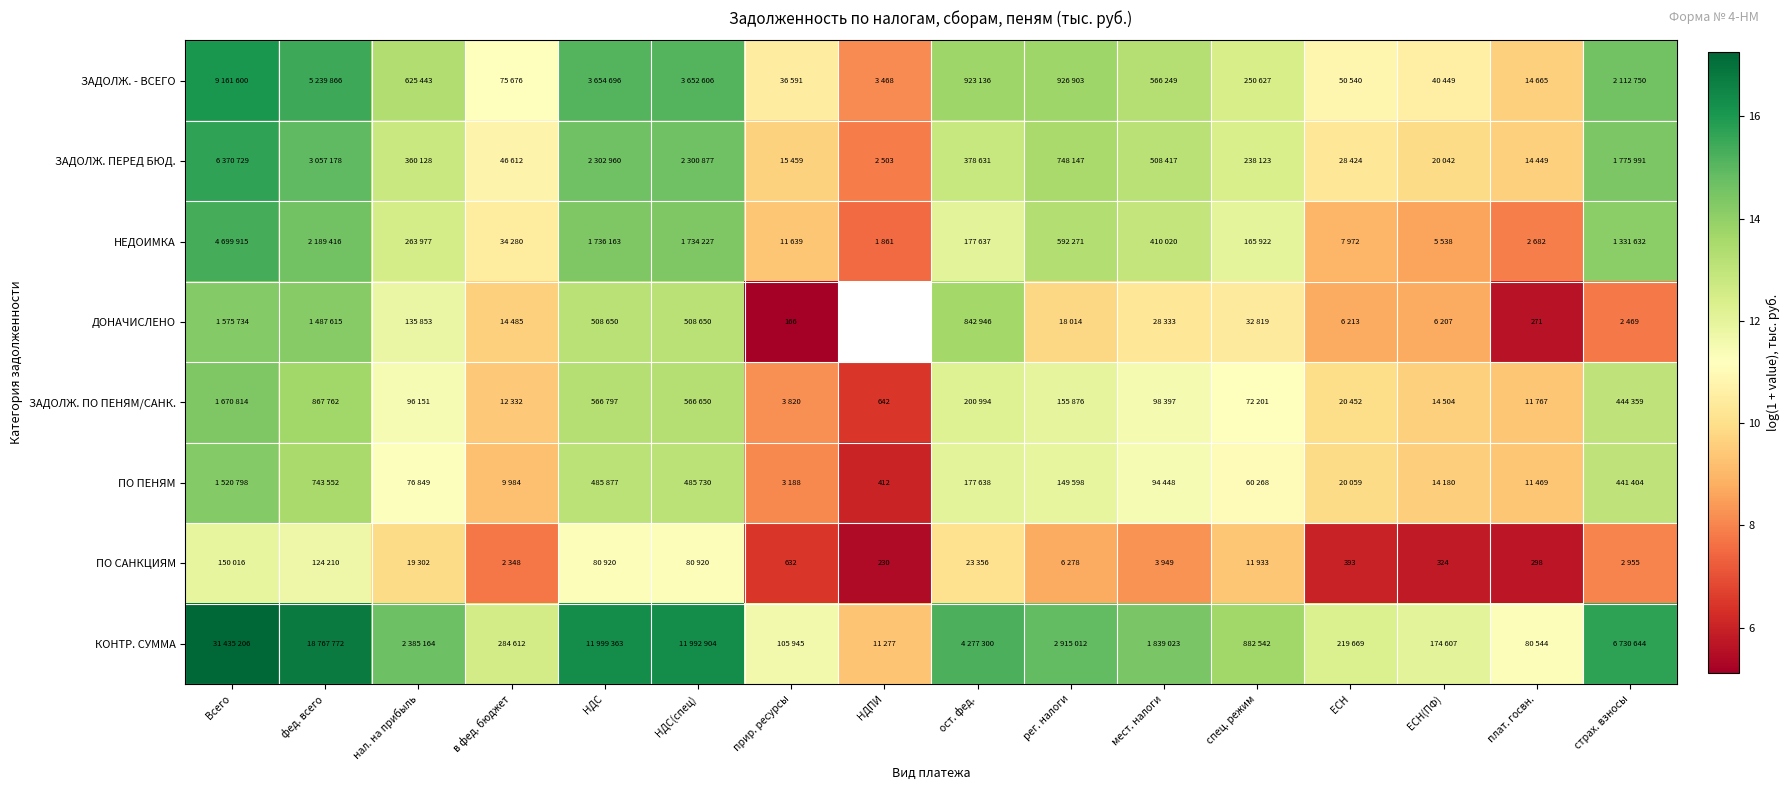

Where does the ДОНАЧИСЛЕНО series first go above 10?

Всего